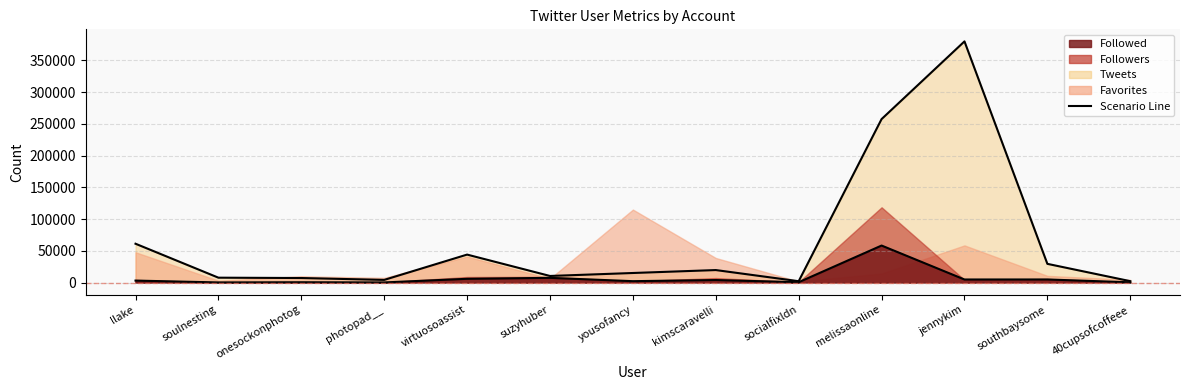

Where is the first local maximum?

onesockonphotog